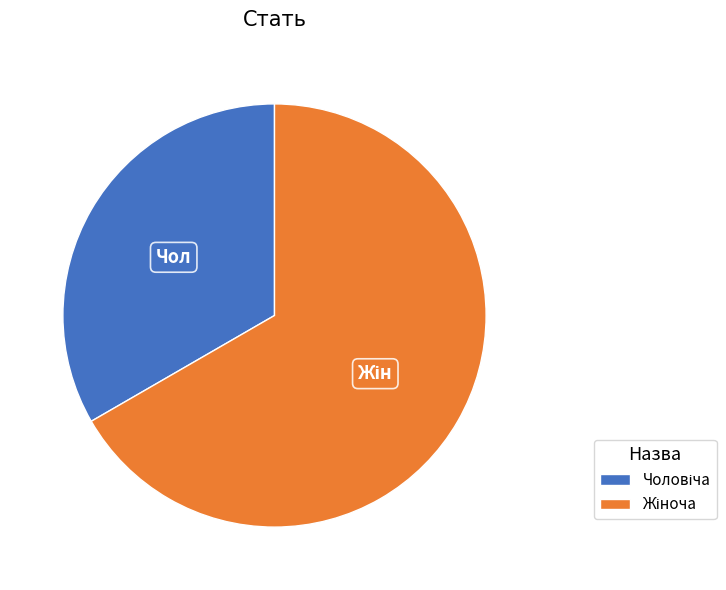

Does any single category account for the majority?

Yes